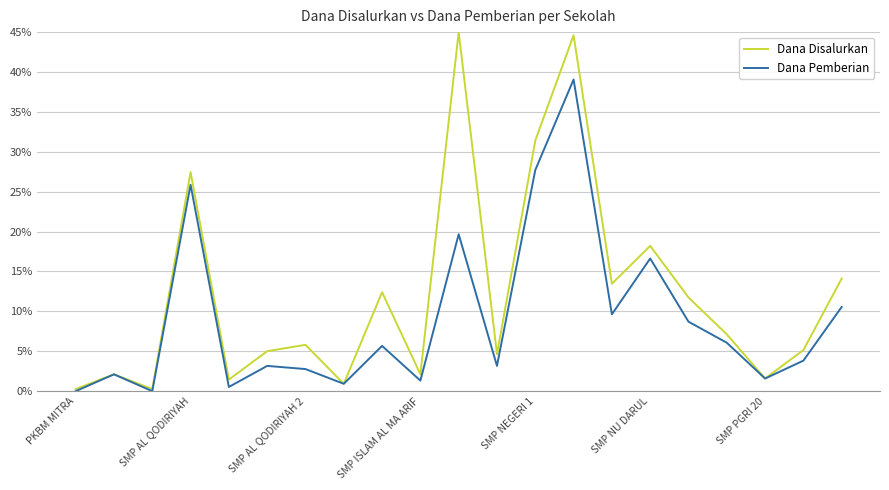

Rank the series by their maximum value, from lowest to highest.

Dana Pemberian, Dana Disalurkan